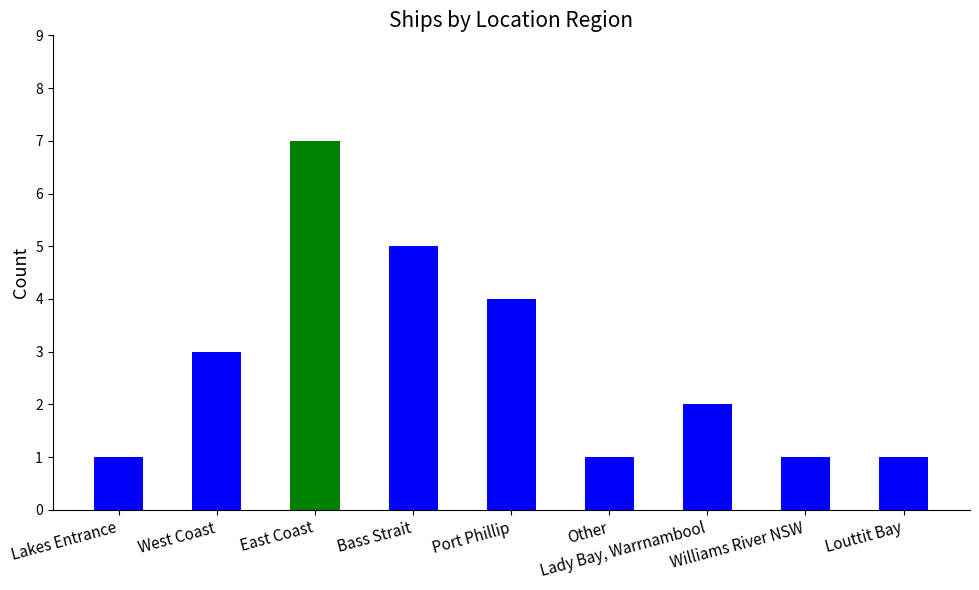

What position from the right is Port Phillip?

5